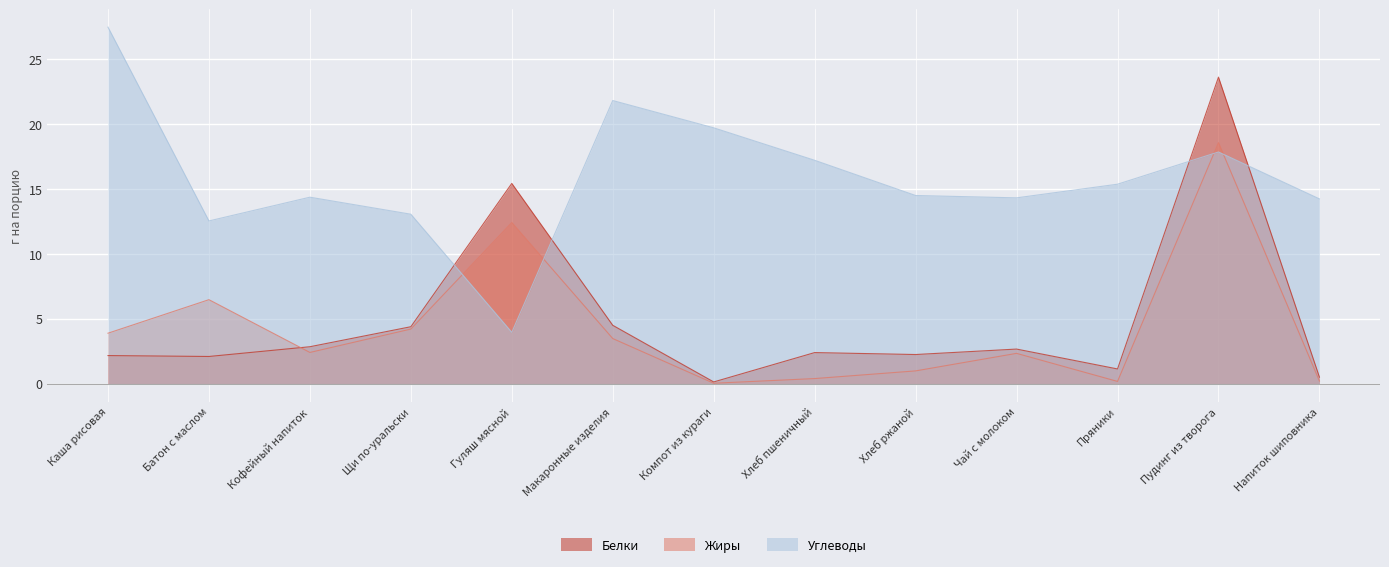

At which category does Углеводы reach its first local valley?

Батон с маслом